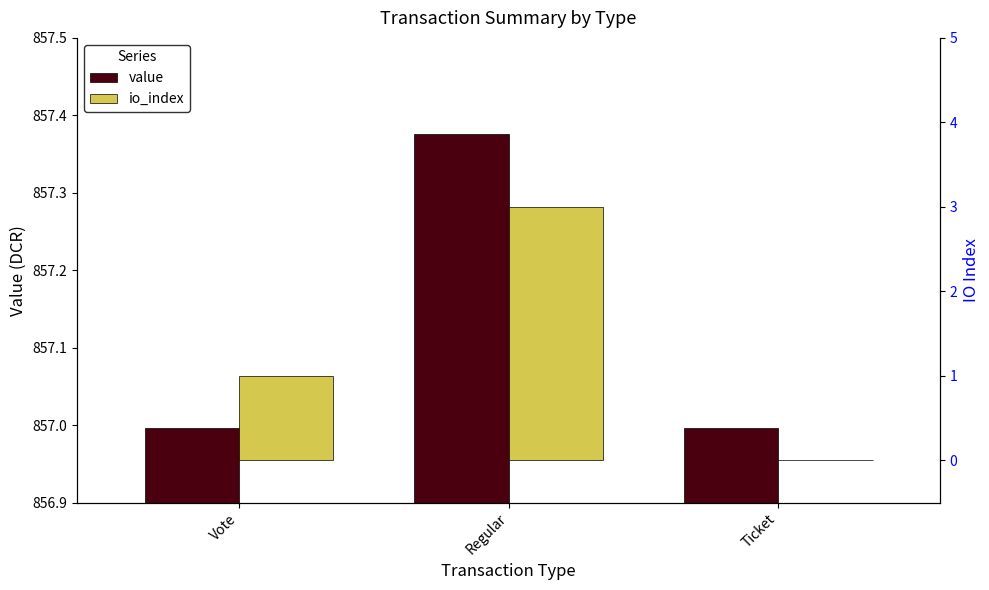

What are all the series names shown in the legend?

value, io_index